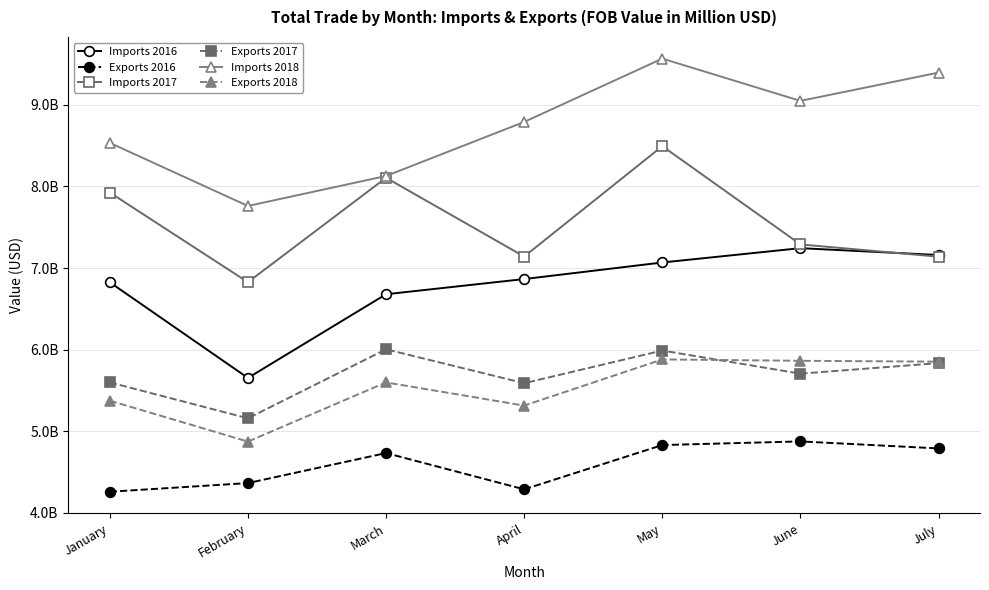

What are all the series names shown in the legend?

Imports 2016, Exports 2016, Imports 2017, Exports 2017, Imports 2018, Exports 2018